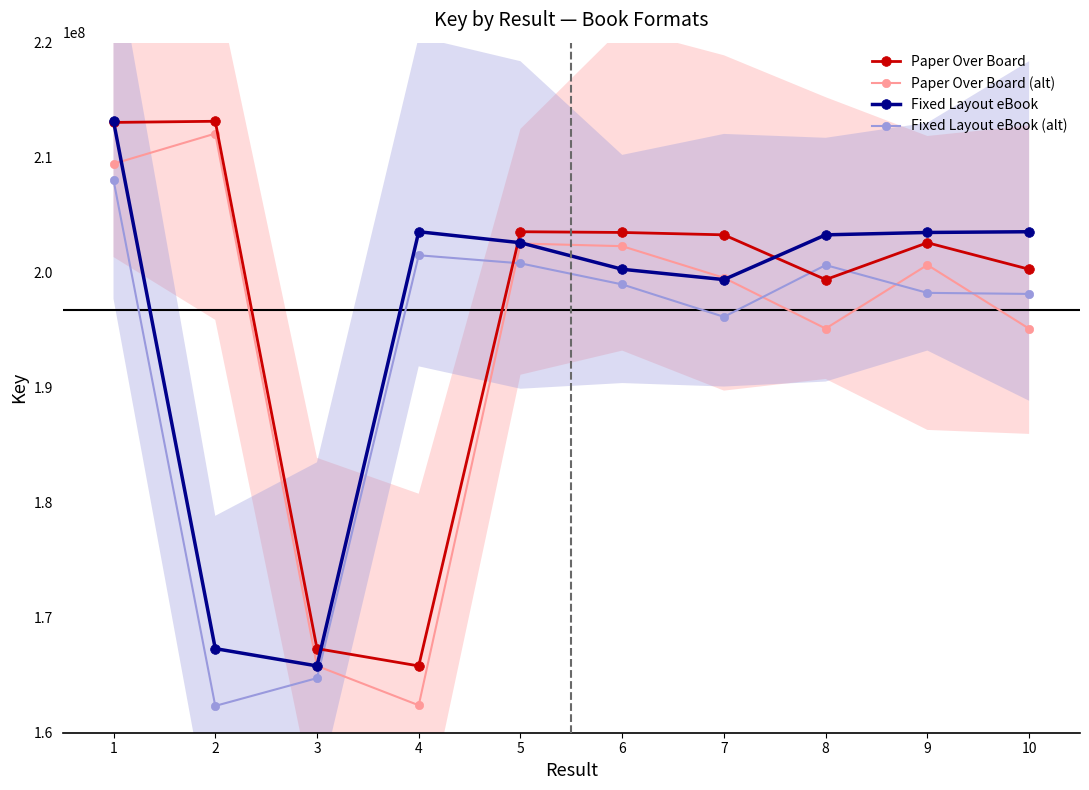

True or false: Paper Over Board has a value of 136064607.1 at 7.

False